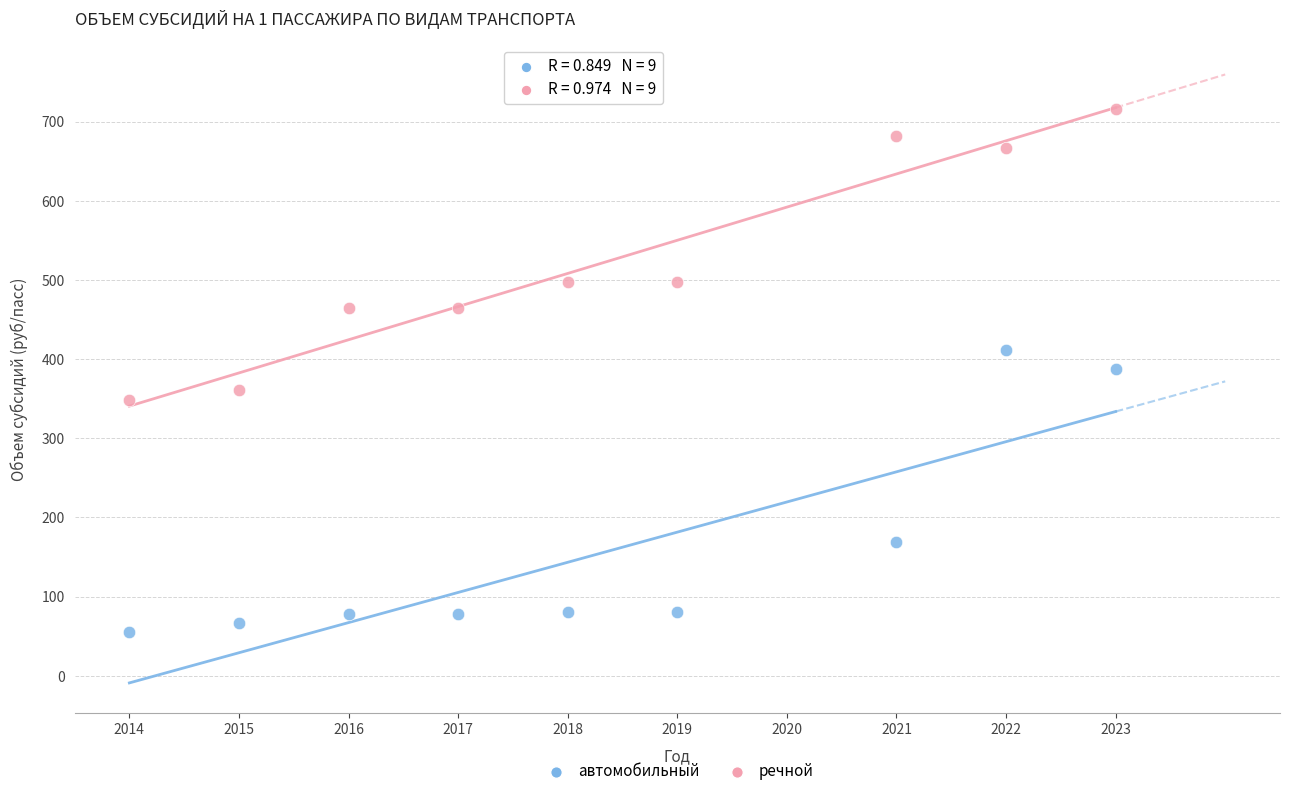

Which series contains the highest Y value?

речной